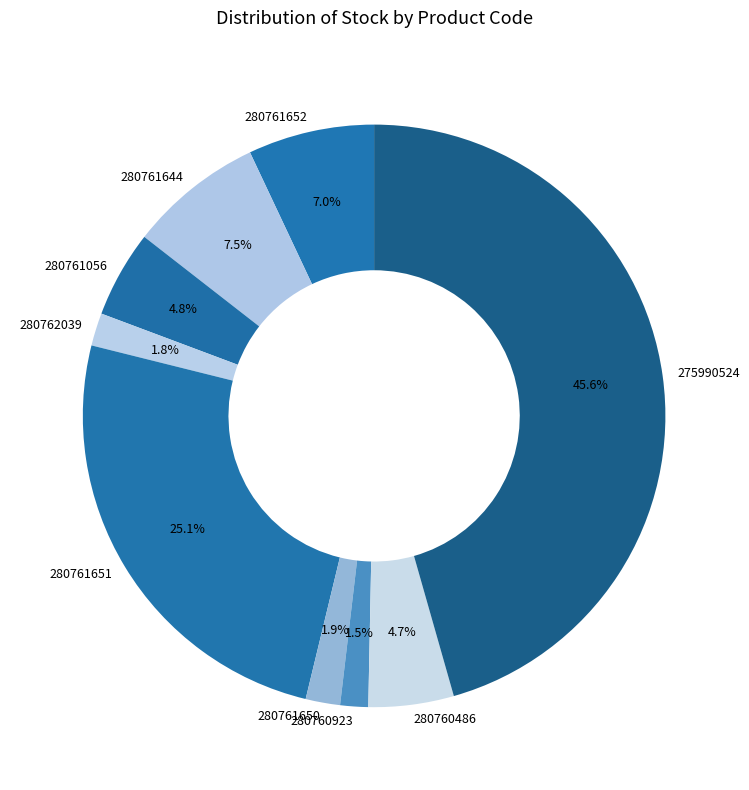

Which has a higher value, 280761644 or 275990524?

275990524